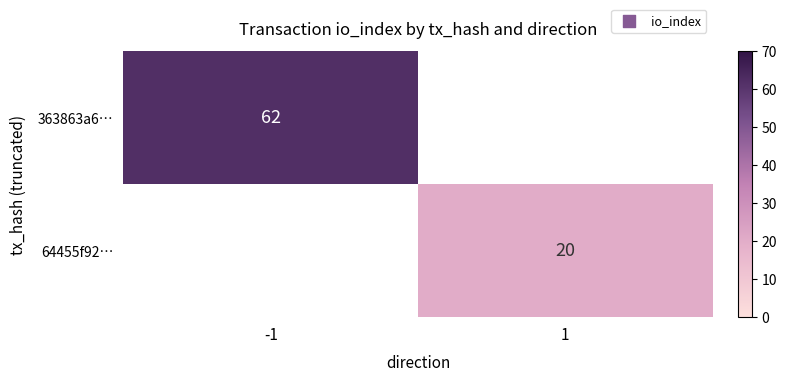

At which category does the chart reach its minimum across all series?

1